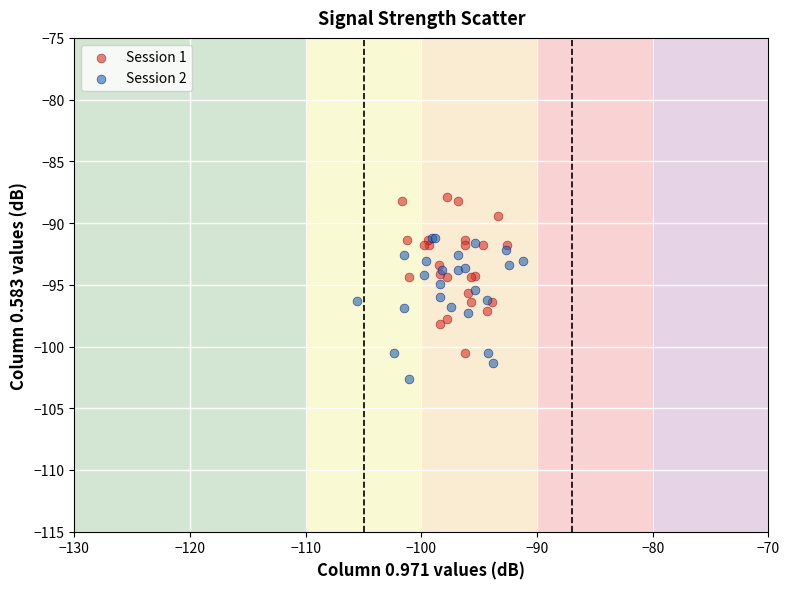

Which series contains the highest Y value?

Session 1